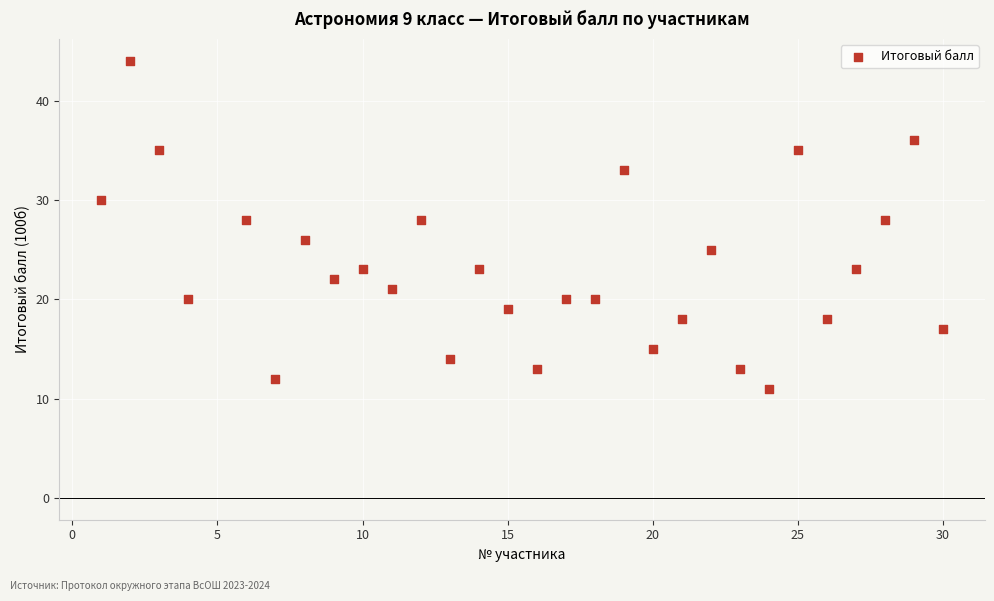

What is the range of X values (max minus min)?

29